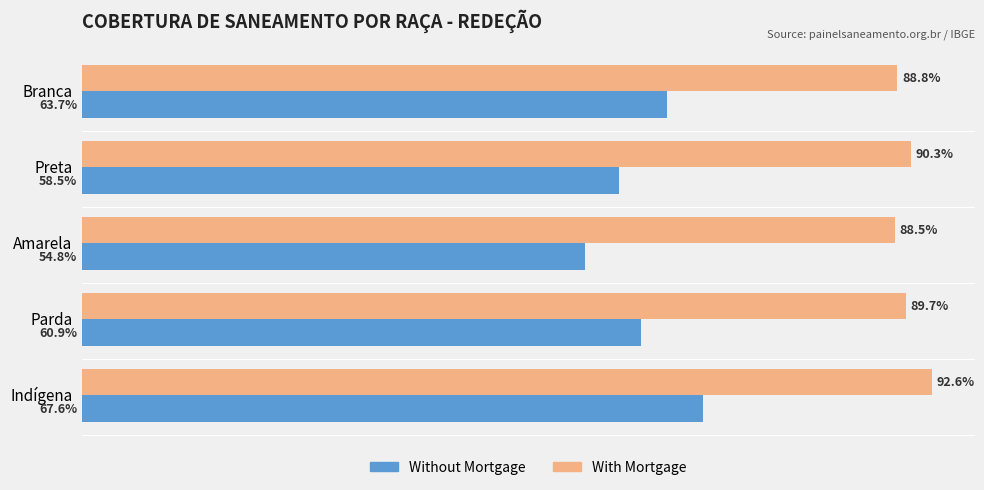

What are all the series names shown in the legend?

Without Mortgage, With Mortgage